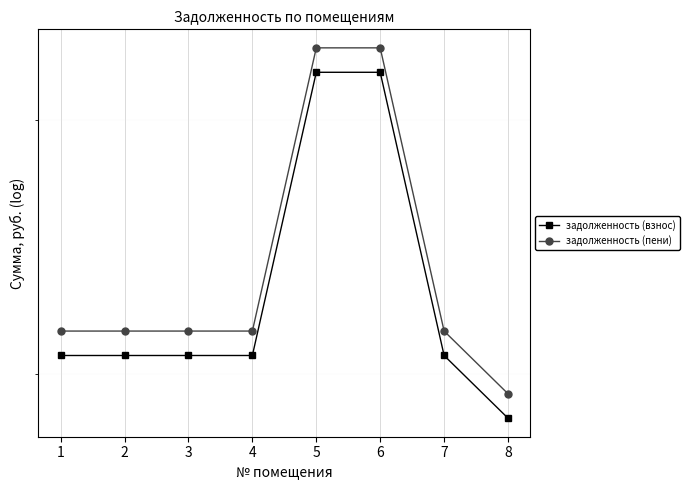

At which category does the chart reach its minimum across all series?

8